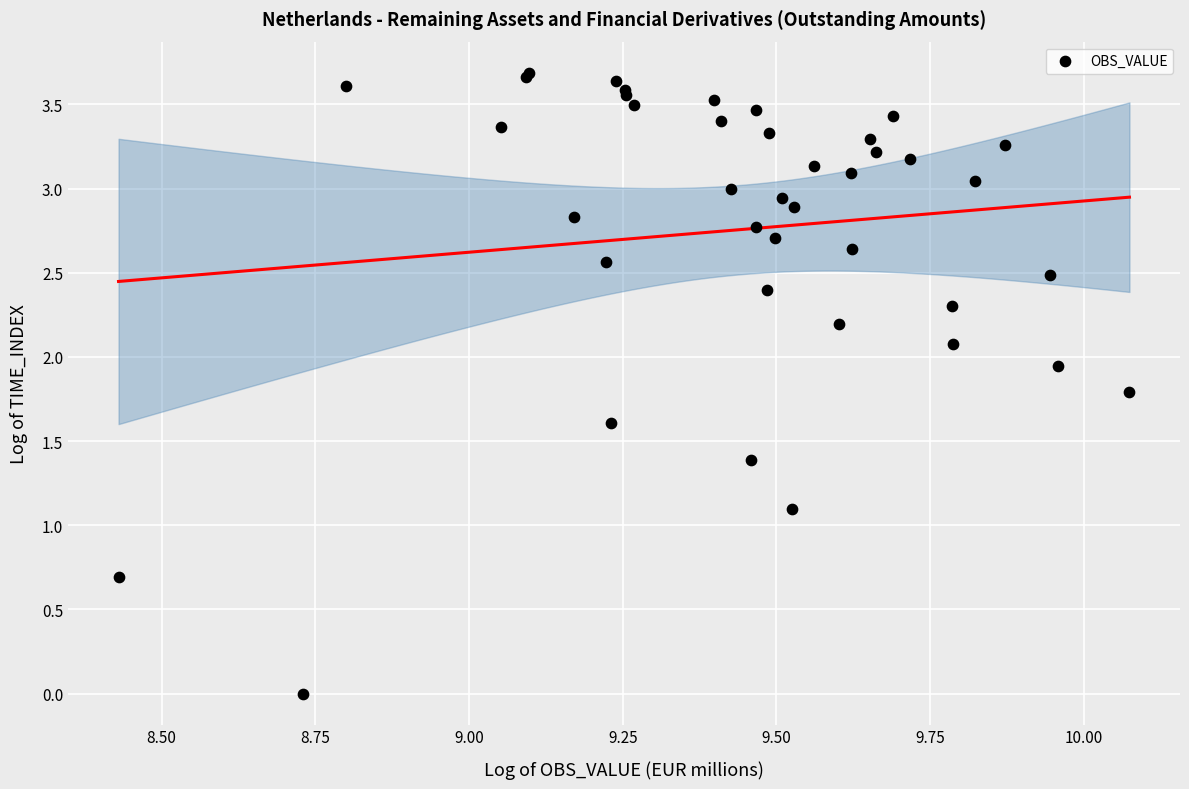

What Y value in the scatter plot is closest to 1?

1.1